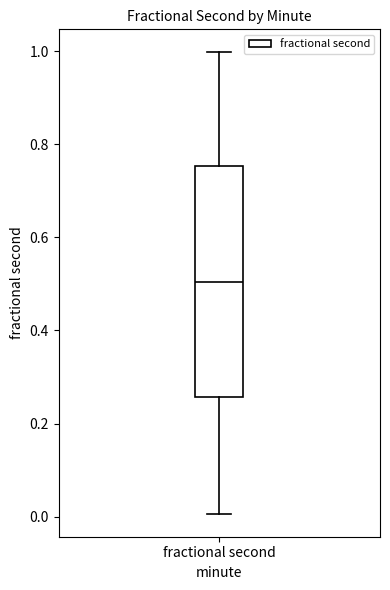

Transcribe this box plot: give where the median line is, the range the box spans, and where the two whiskers end, as read against the y-axis. The values are not printed on the chart, so give them approximately, as read against the axis.

median 0.50, box 0.26 to 0.76, whiskers 0.00 to 1.00